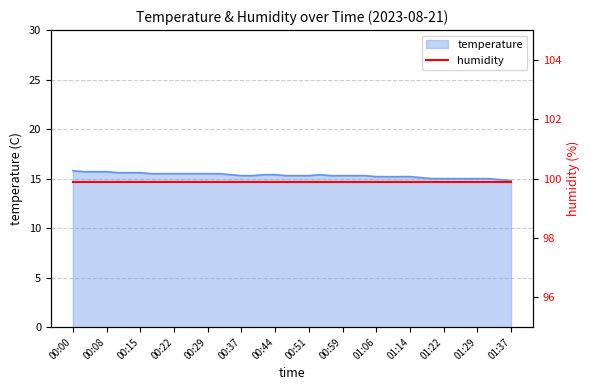

The value at 00:08 is 15.7. True or false?

True